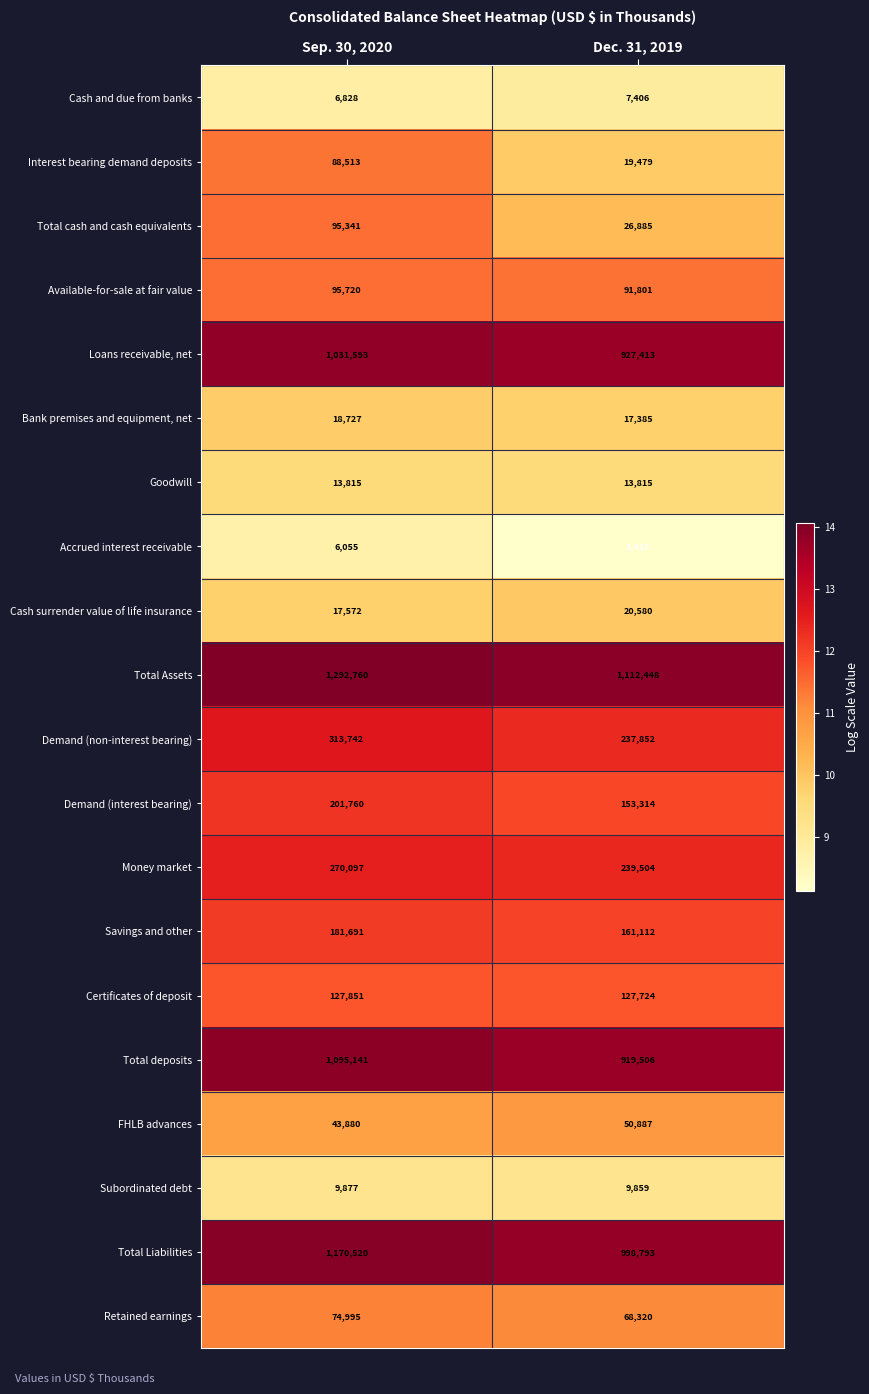

What value does the Total Liabilities series have at Dec. 31, 2019?

998793